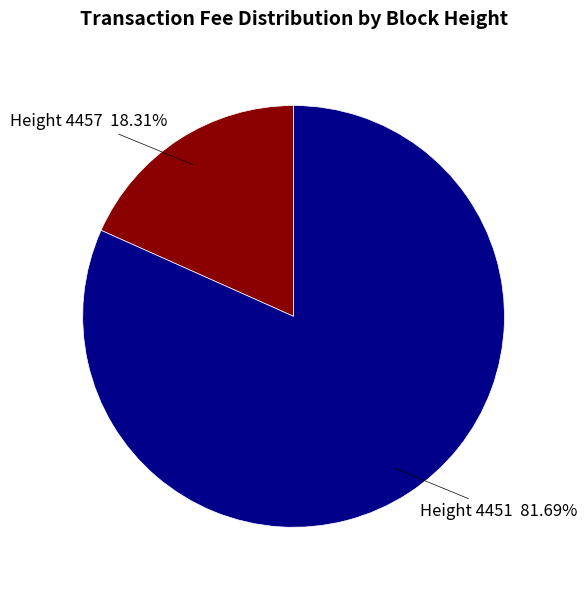

Count the number of slices in the pie.

2